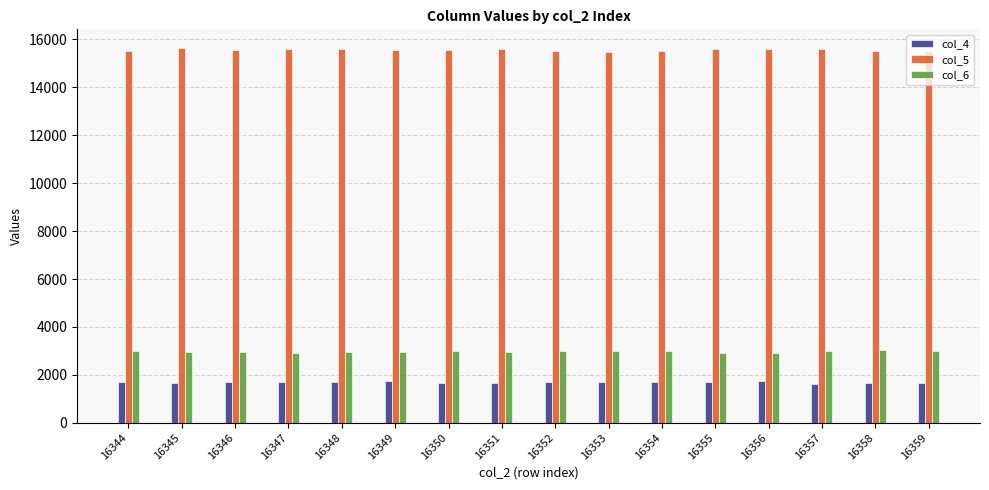

Is it true that col_4 equals 1706 at 16346?

True